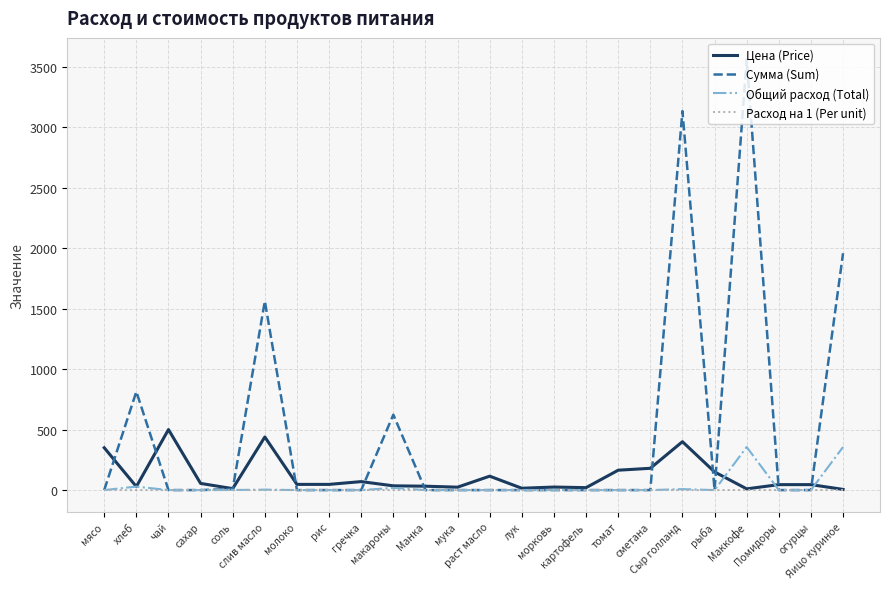

Which series has the widest spread of values?

Сумма (Sum)